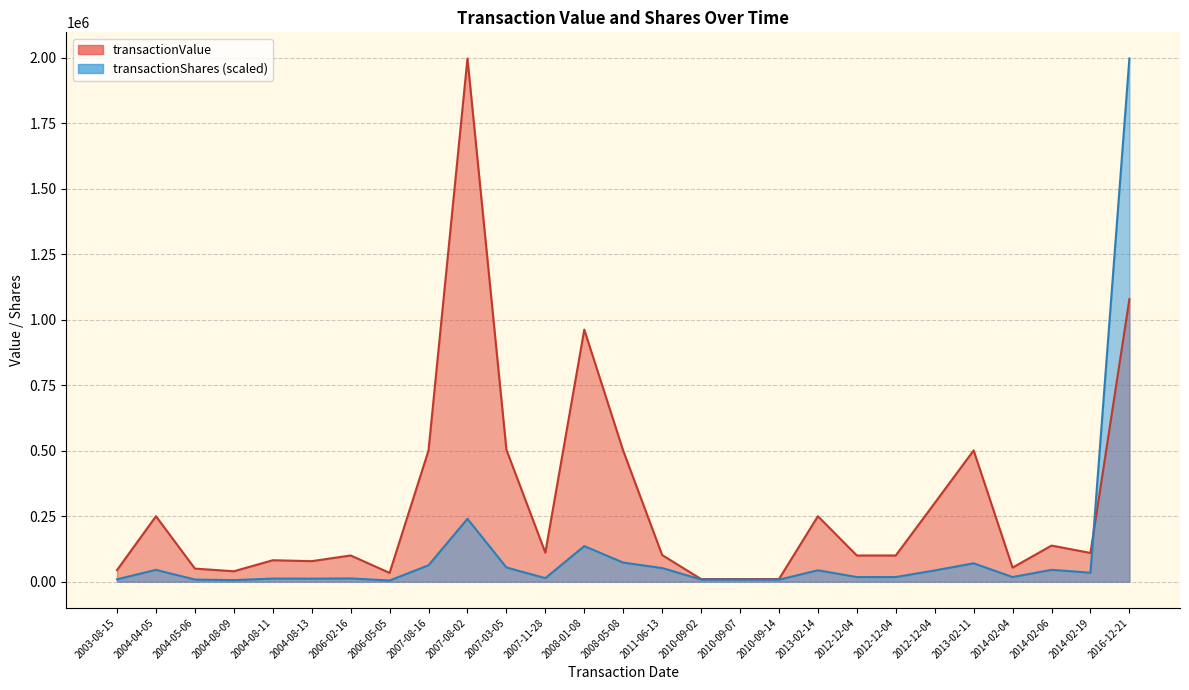

How many intersections are there between transactionShares and transactionValue?

1